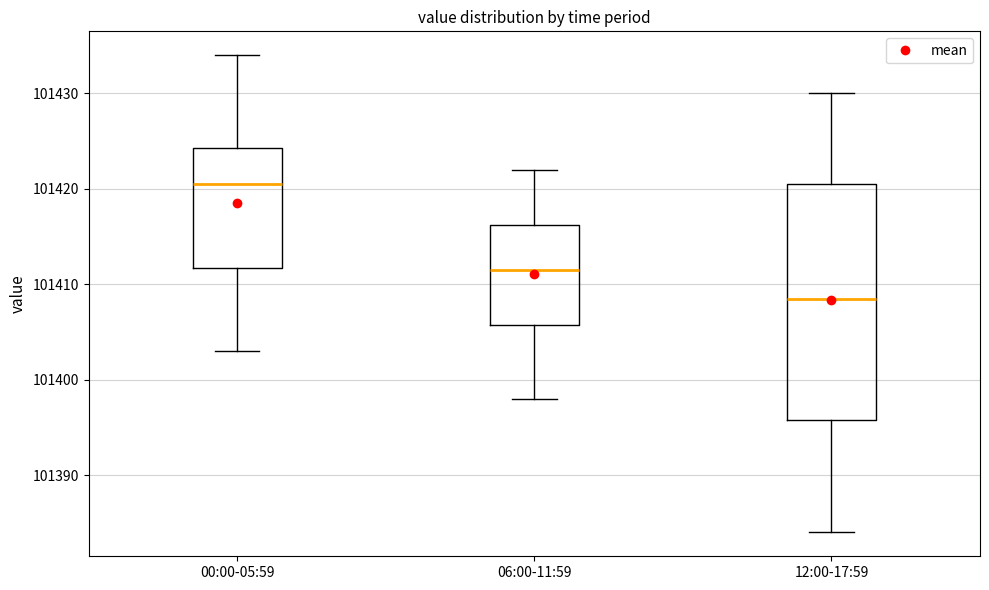

Which box is the tallest, from its lower edge to its upper edge?

12:00-17:59